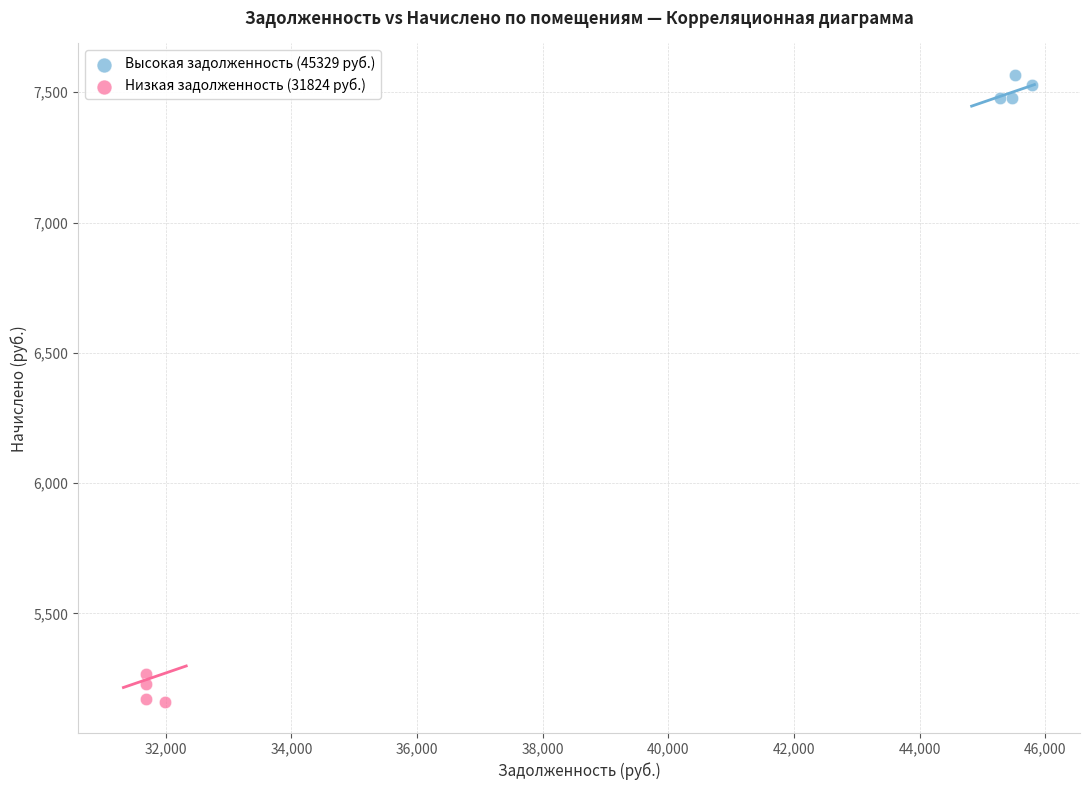

Which series contains the highest Y value?

Высокая задолженность (45329 руб.)